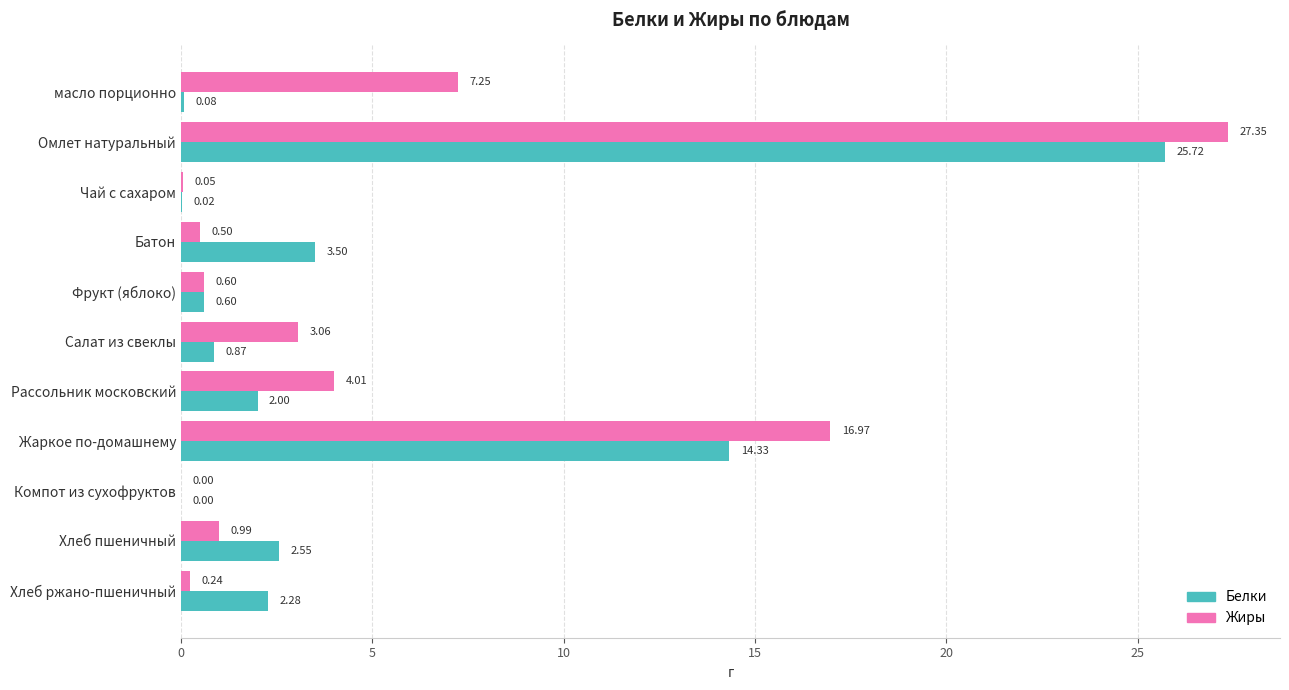

At which label is Жиры closest to 13?

Жаркое по-домашнему